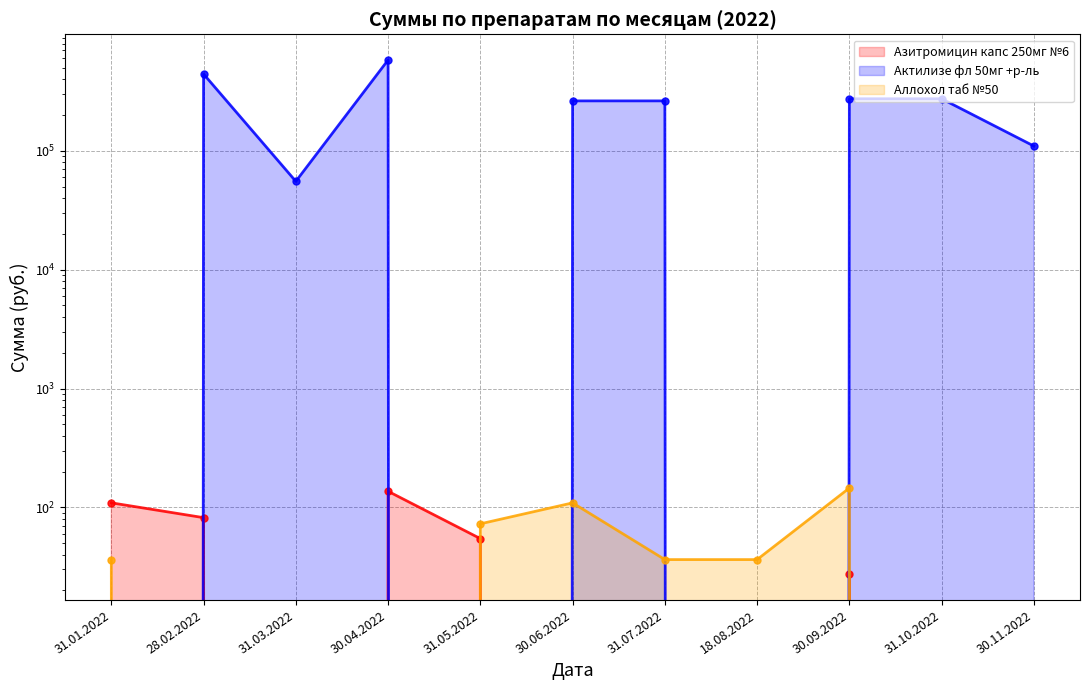

Where is Аллохол таб №50 nearest to the value 72?

31.05.2022